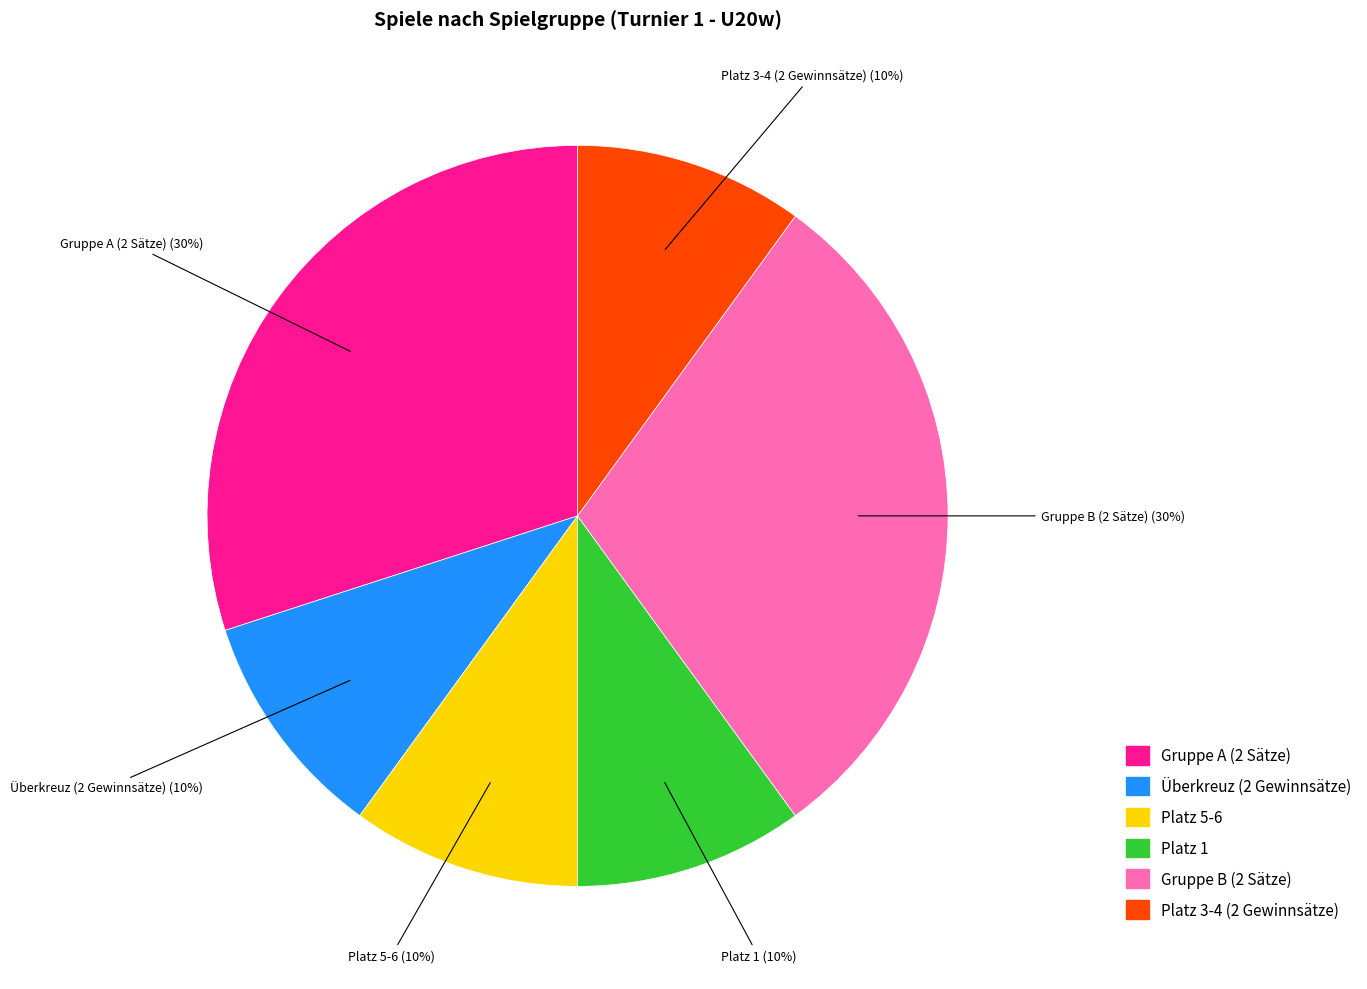

How many segments does this pie chart have?

6